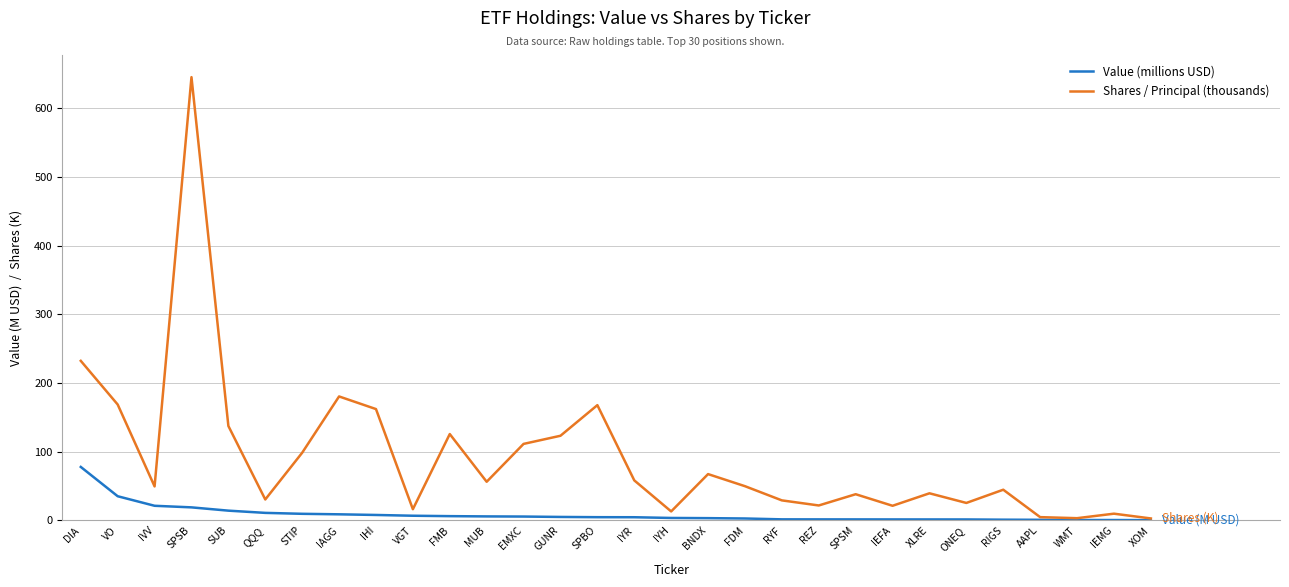

What position from the right is VO?

29